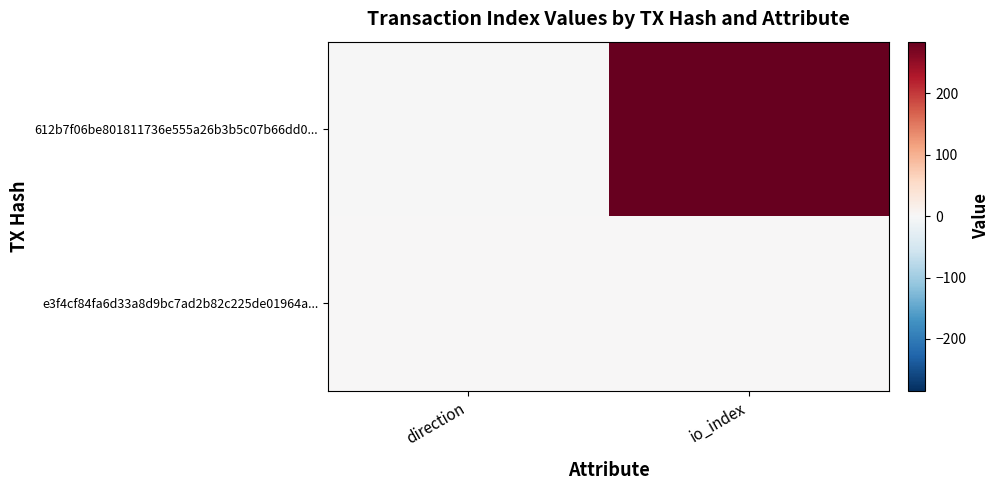

Which series has the largest range (max minus min)?

612b7f06be801811736e555a26b3b5c07b66dd0...